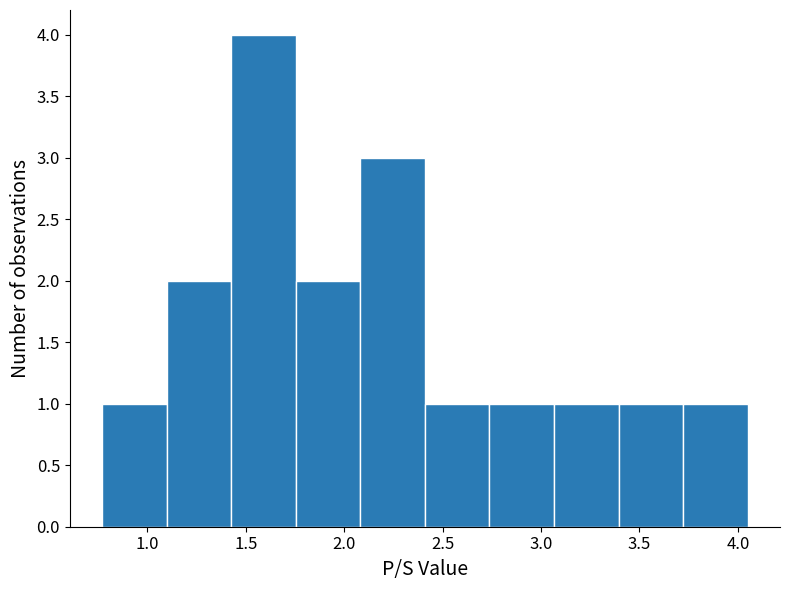

Reading left to right, list every bar in this chart as the range it spans on the x-axis followed by its height. Neither the bar edges nor the heights are printed on the chart, so give them approximately, as read against the axes.

0.75 to 1.10: 1
1.10 to 1.45: 2
1.45 to 1.75: 4
1.75 to 2.10: 2
2.10 to 2.40: 3
2.40 to 2.75: 1
2.75 to 3.05: 1
3.05 to 3.40: 1
3.40 to 3.70: 1
3.70 to 4.05: 1